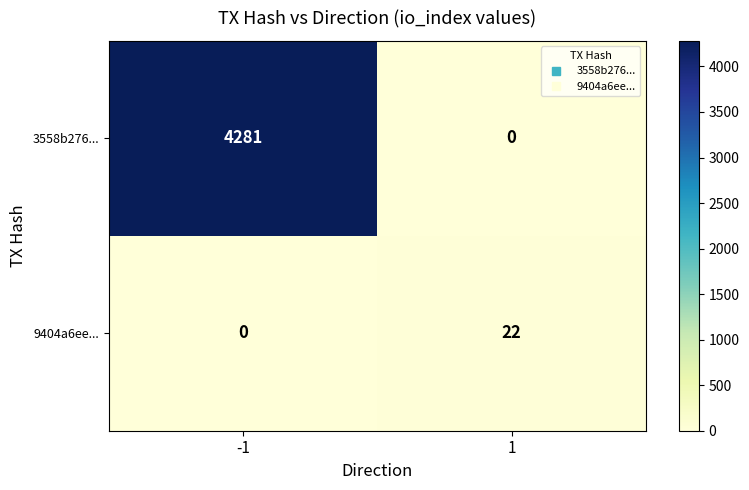

How many values in the 9404a6ee... series are below 22?

1